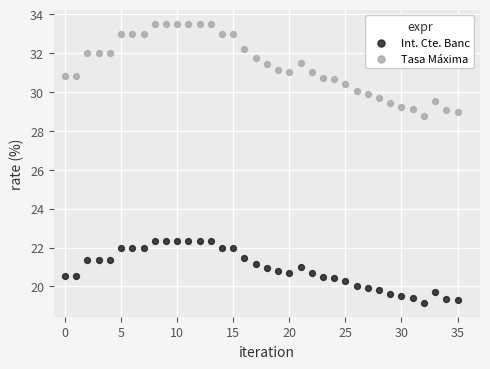

Which series has the widest spread of Y values?

Tasa Máxima